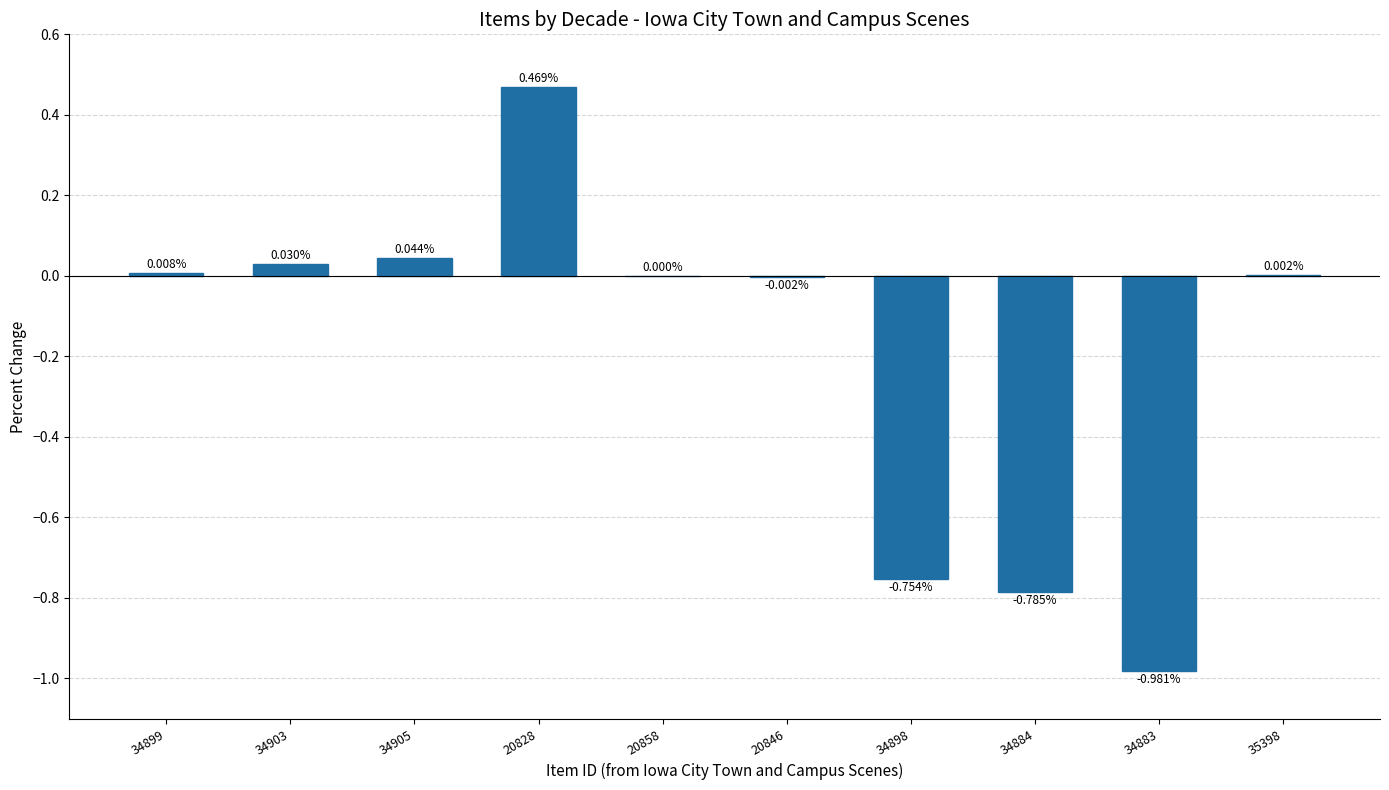

Between 34903 and 35398, which is larger?

34903